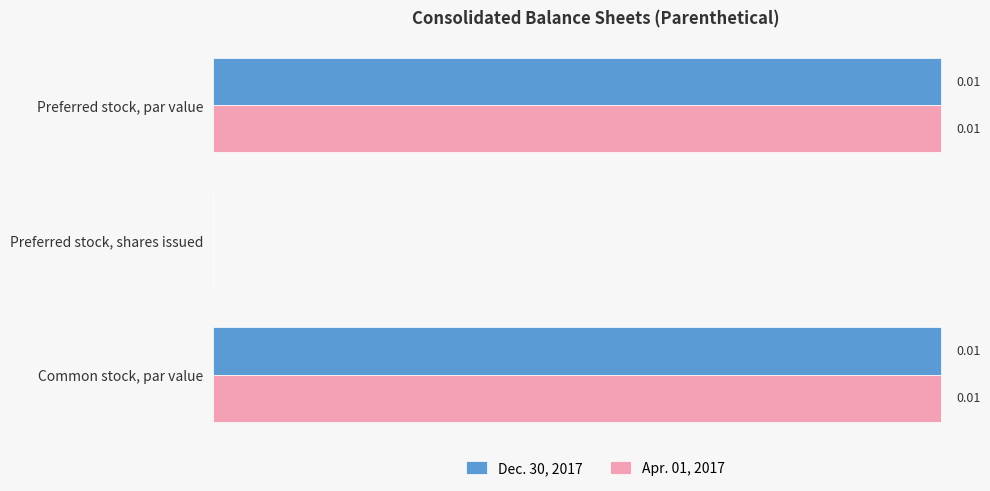

At which label is Dec. 30, 2017 closest to 0?

Preferred stock, shares issued